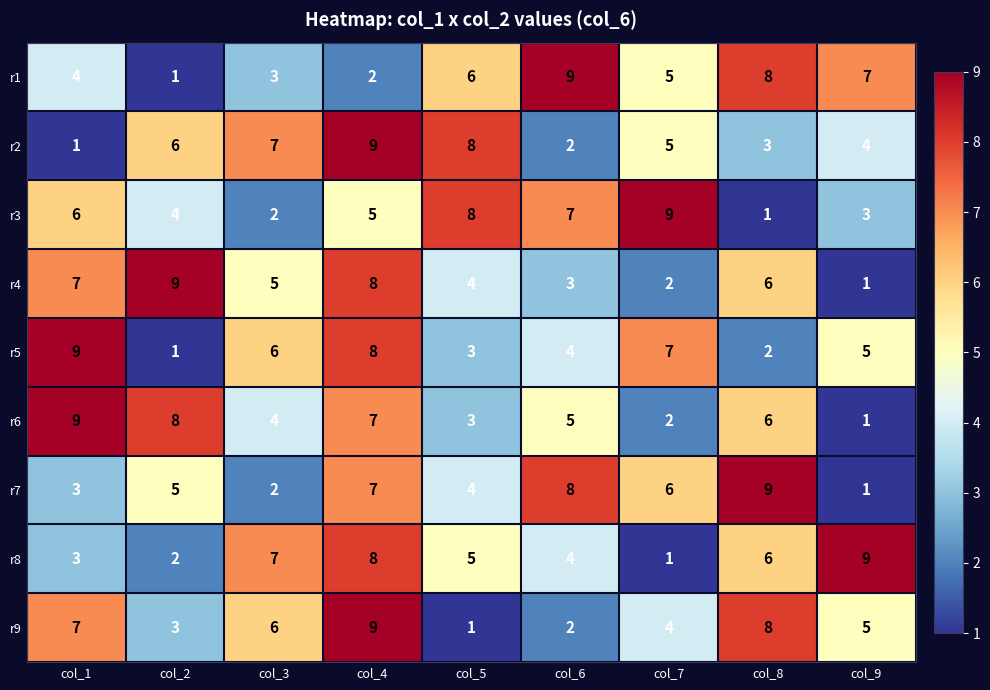

What is the average value of the r8 series?

5